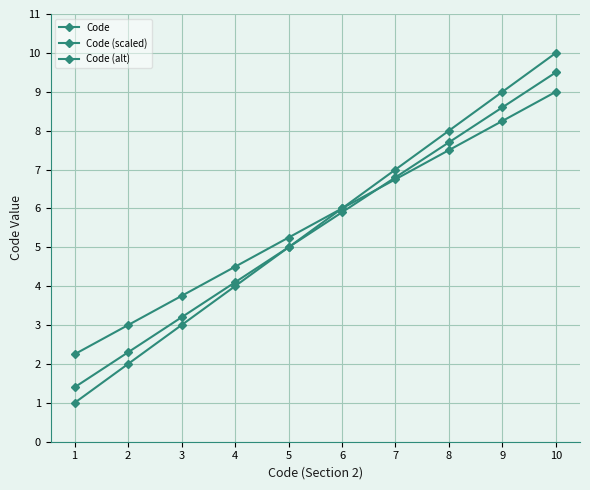

What is the difference between the second highest and second lowest values in the Code (scaled) series?

6.3